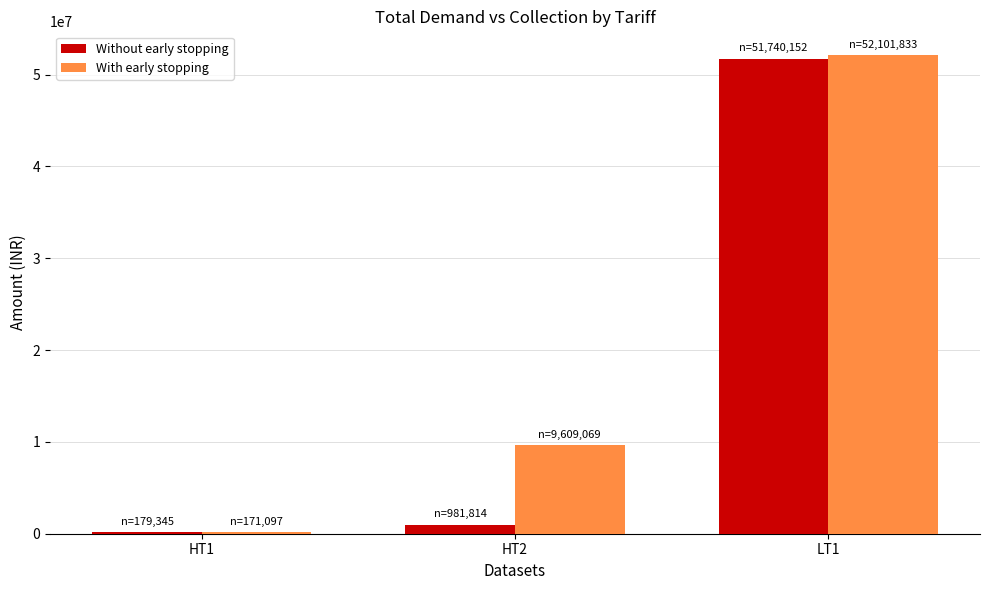

What is the difference between the highest and lowest values at LT1?

361681.0